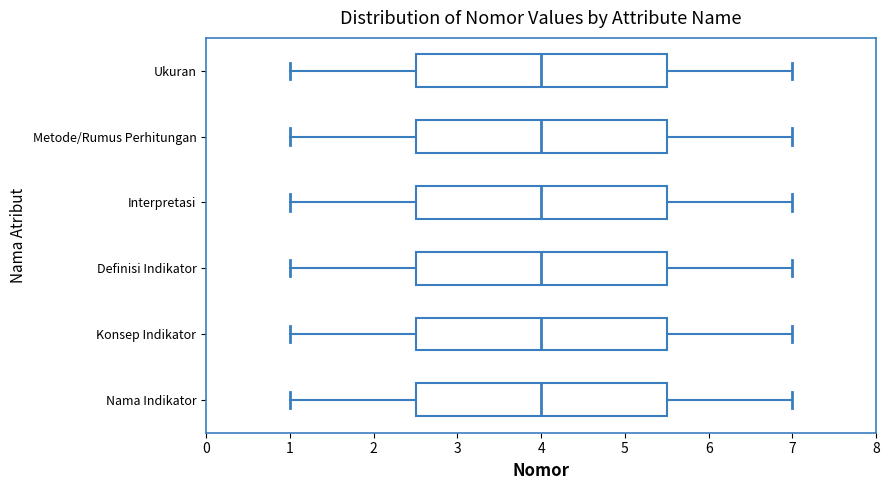

Reading bottom to top, transcribe this box plot: for each box, give where its median line is, the range the box spans, and where its two whiskers end, as read against the x-axis. The values are not printed on the chart, so give them approximately, as read against the axis.

Nama Indikator: median 4.0, box 2.5 to 5.5, whiskers 1.0 to 7.0
Konsep Indikator: median 4.0, box 2.5 to 5.5, whiskers 1.0 to 7.0
Definisi Indikator: median 4.0, box 2.5 to 5.5, whiskers 1.0 to 7.0
Interpretasi: median 4.0, box 2.5 to 5.5, whiskers 1.0 to 7.0
Metode/Rumus Perhitungan: median 4.0, box 2.5 to 5.5, whiskers 1.0 to 7.0
Ukuran: median 4.0, box 2.5 to 5.5, whiskers 1.0 to 7.0